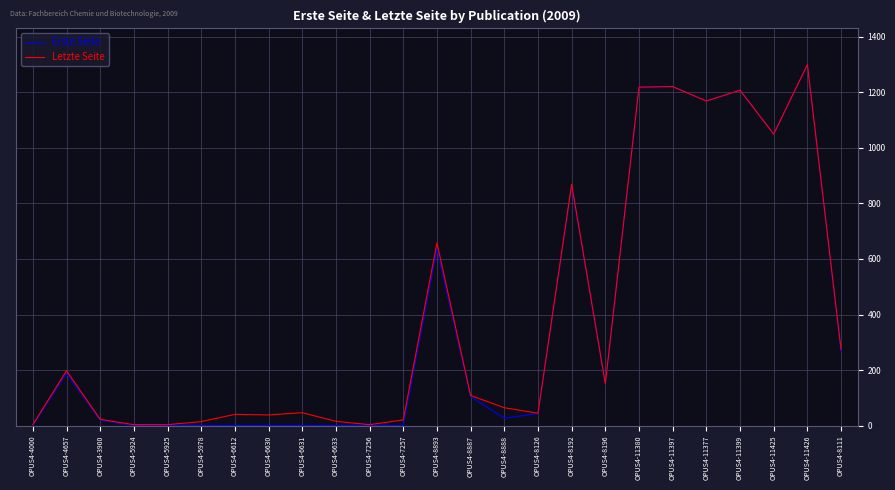

What is the total value across all series at OPUS4-6631?

48